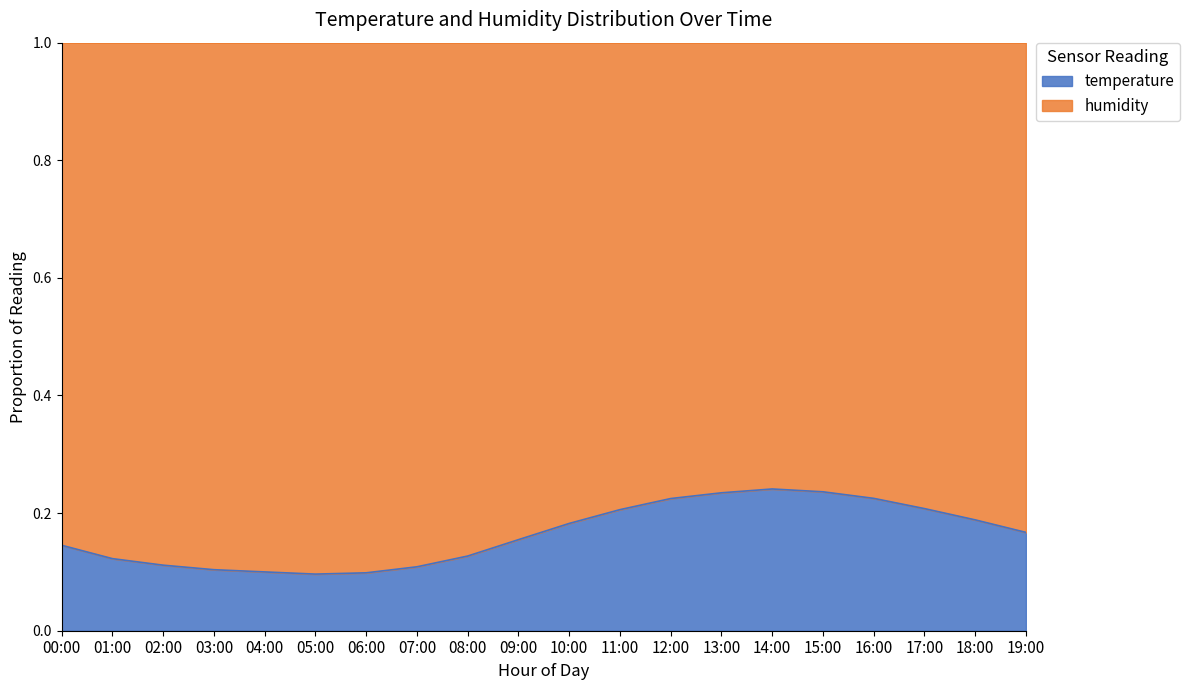

What value does the data have at 15:00?

0.2